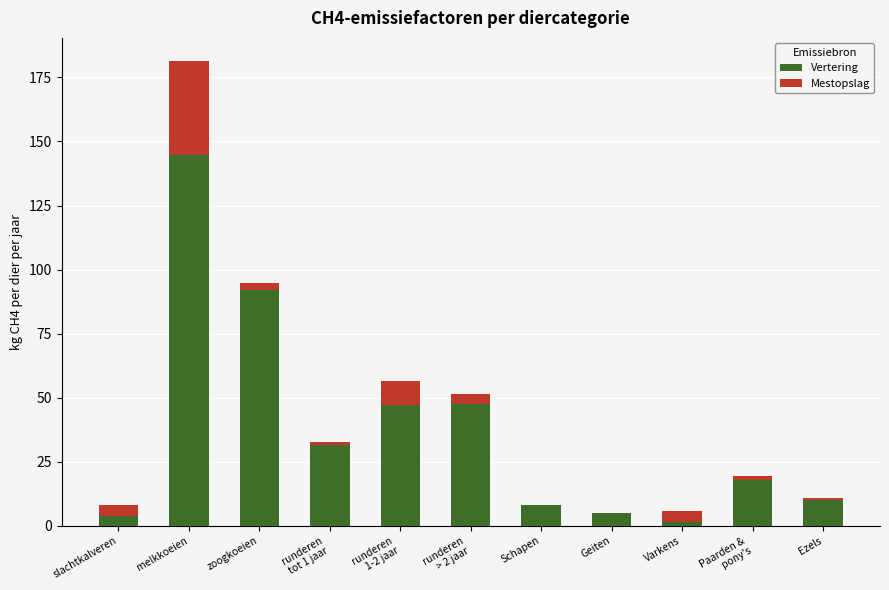

Where is Vertering nearest to the value 73?

zoogkoeien